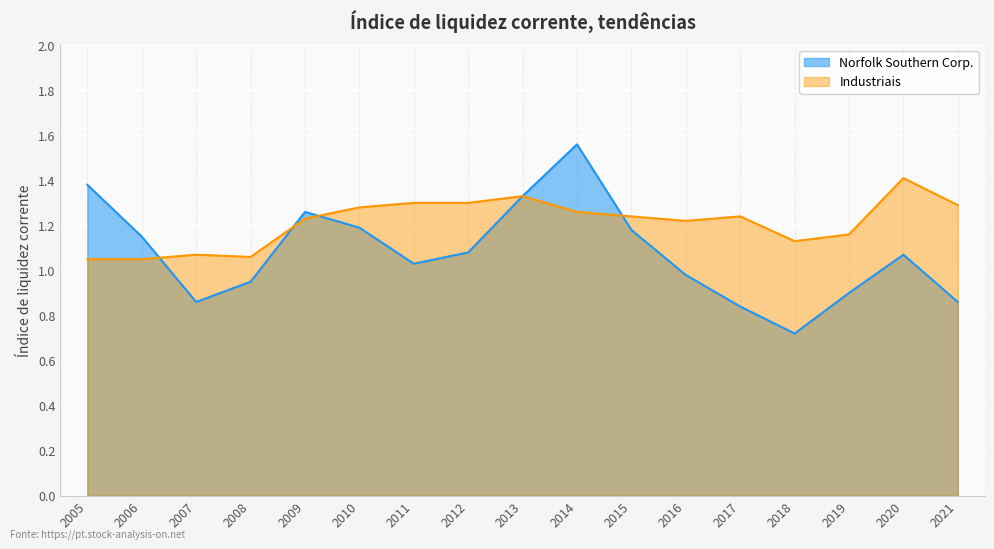

Between 2008 and 2015, which series saw the biggest shift?

Norfolk Southern Corp.